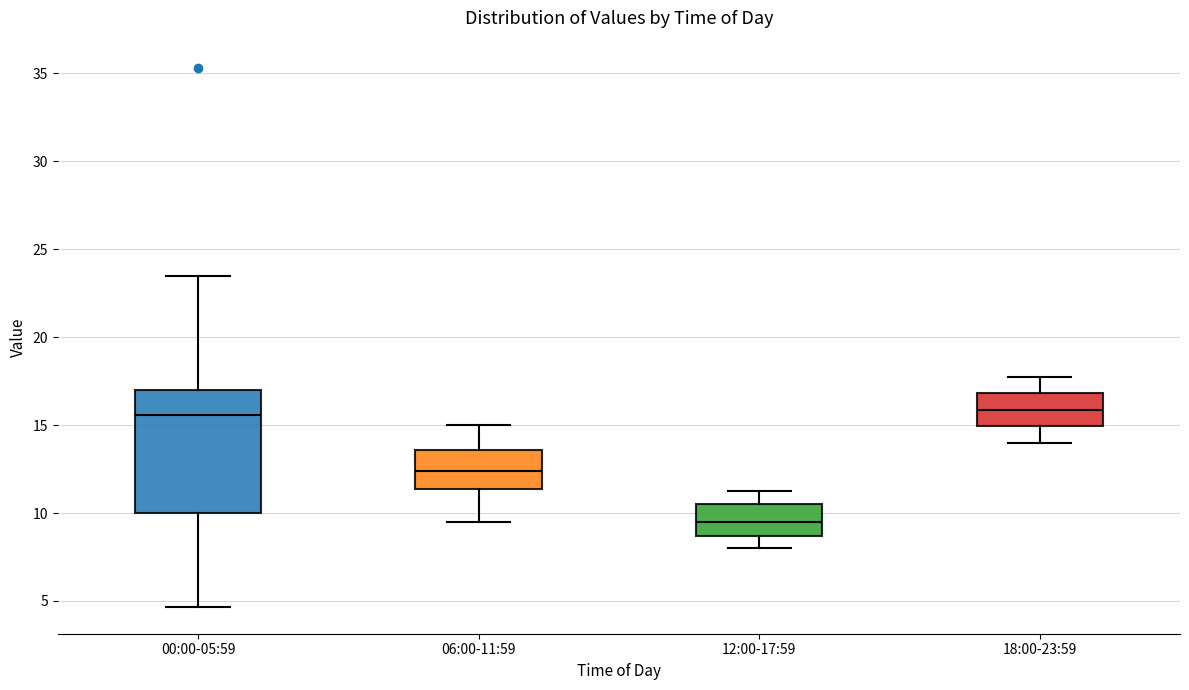

Where is the lower edge of the box for 00:00-05:59 on the y-axis? The values are not printed on the chart, so give them approximately, as read against the axis.

10.0